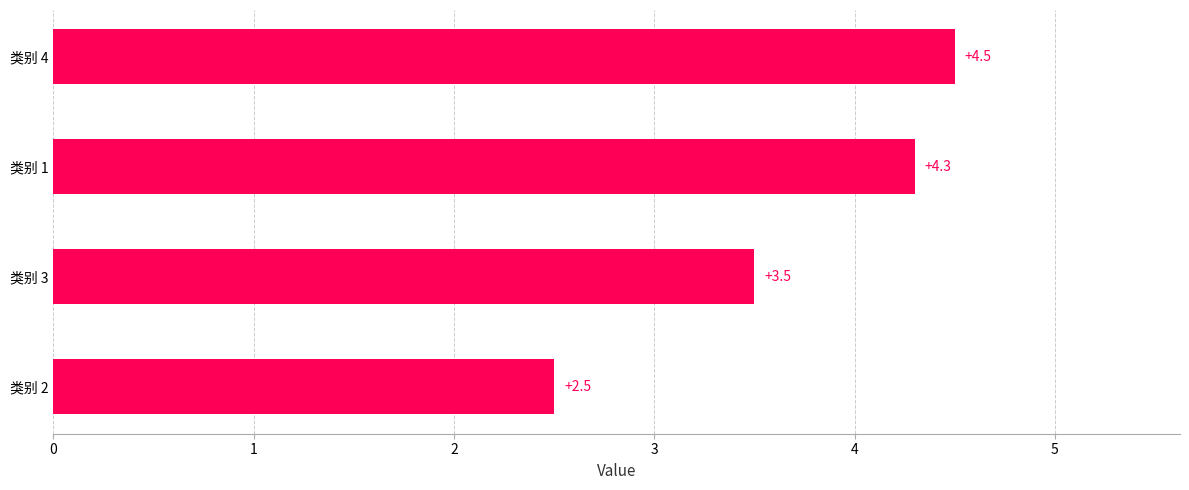

Which has a higher value, 类别 2 or 类别 1?

类别 1